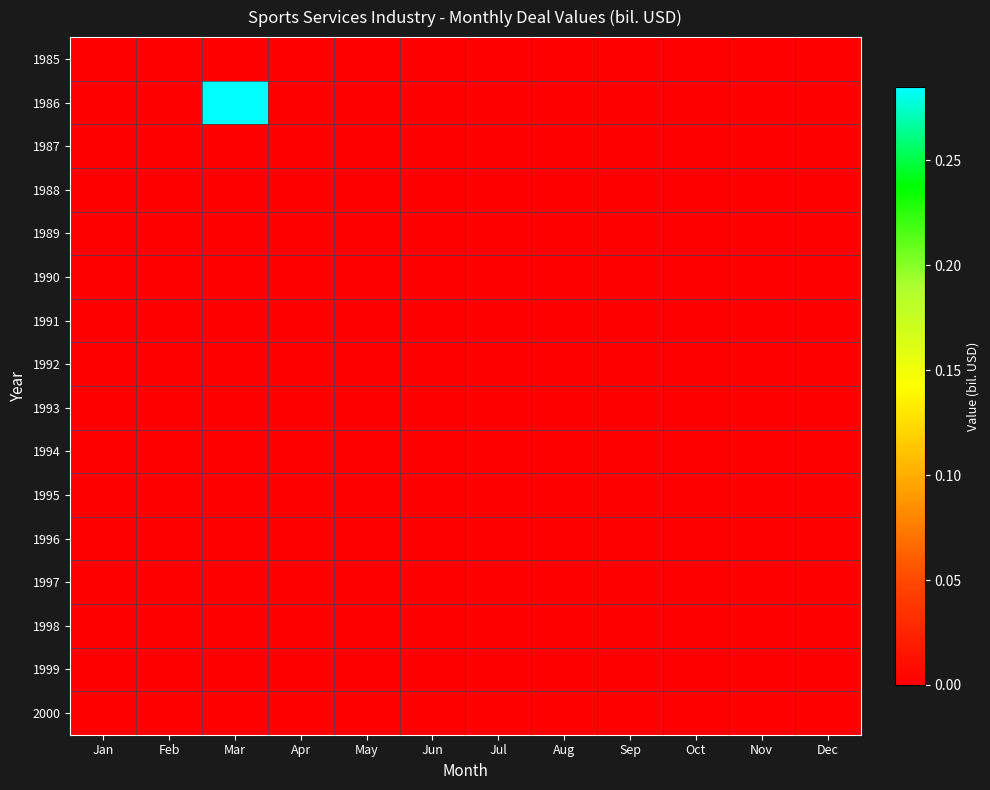

Which series has the largest range (max minus min)?

1986